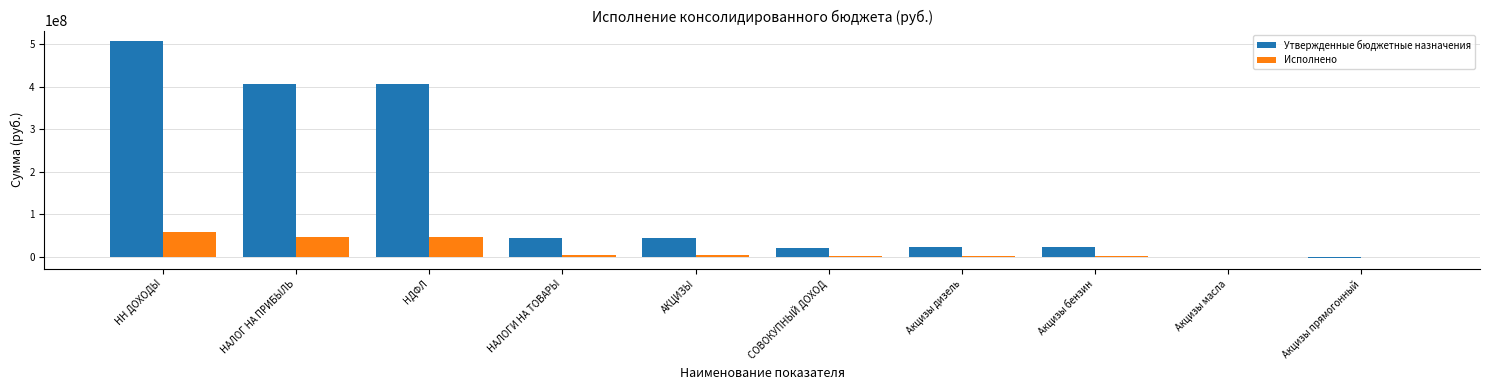

Count the number of data series in this chart.

2